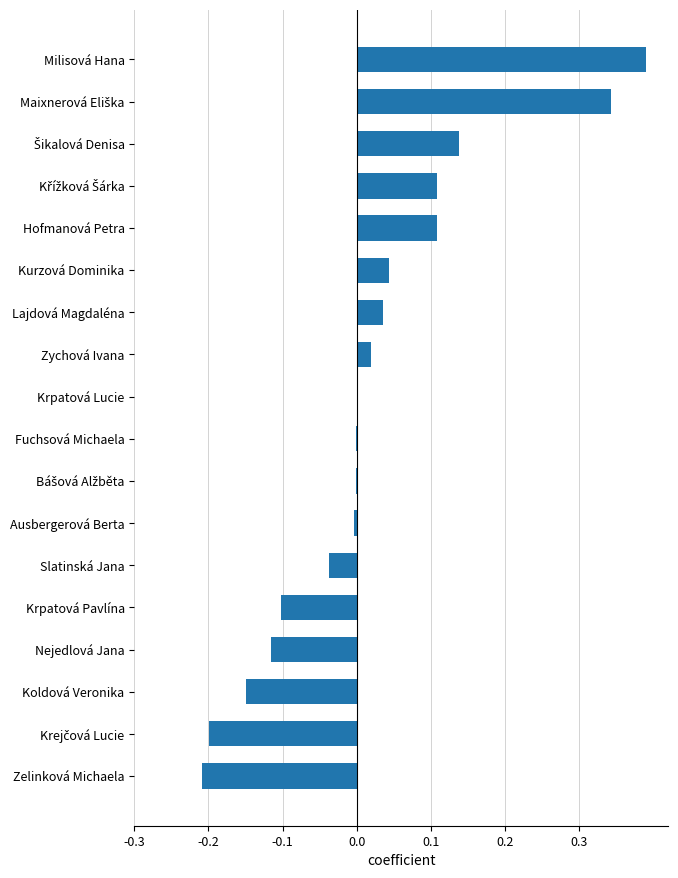

How many series are shown in this chart?

1